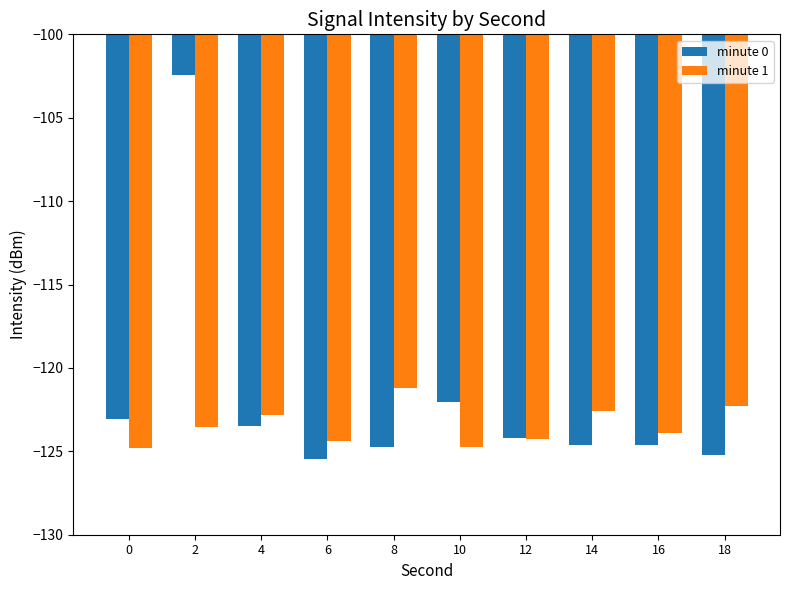

Which series changed the most between 4 and 12?

minute 1